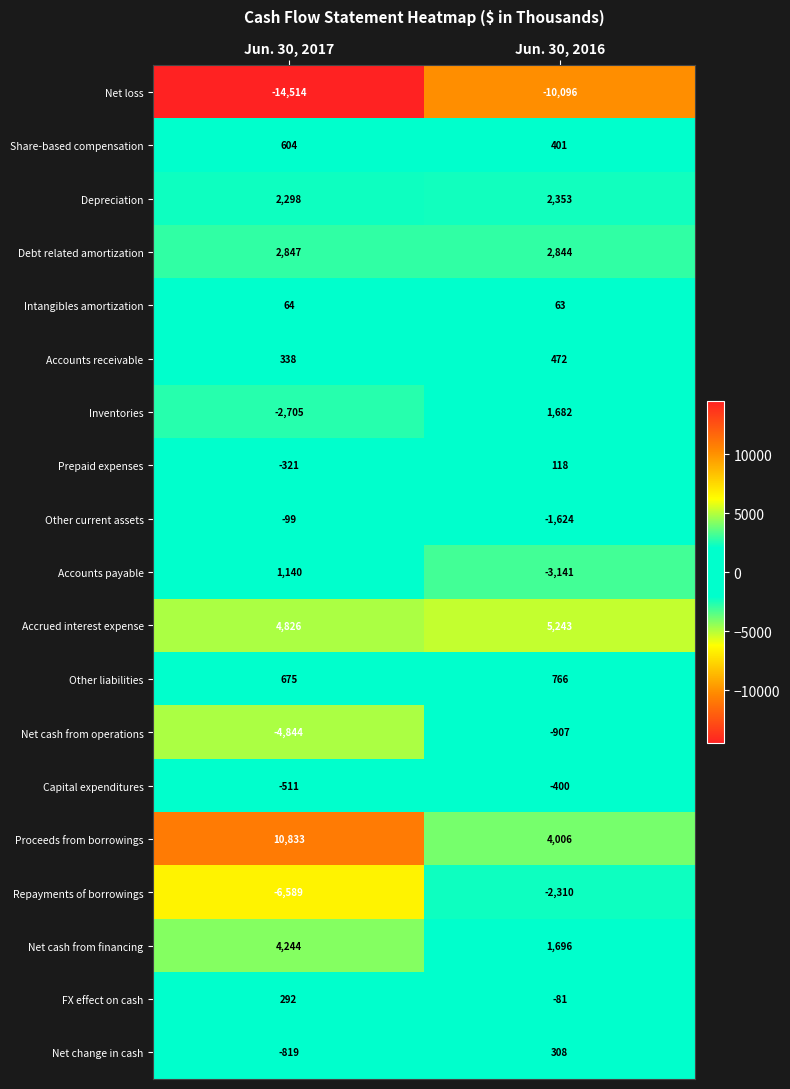

At which label does Proceeds from borrowings reach its minimum?

Jun. 30, 2016